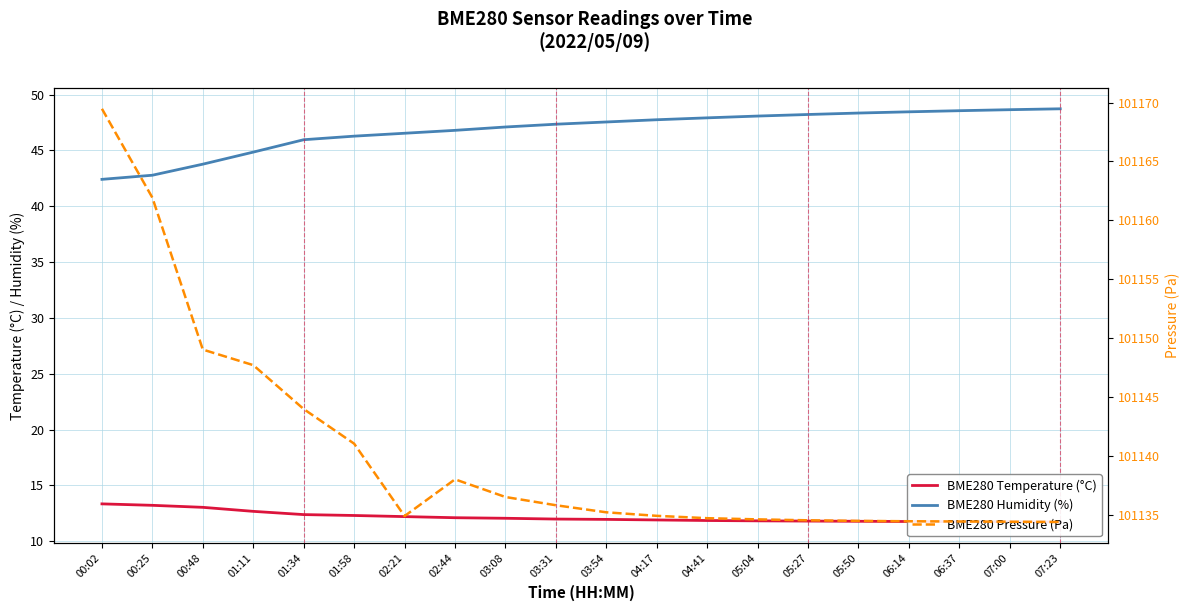

What is the difference between the maximum and minimum values in the BME280 Temperature (°C) series?

1.6